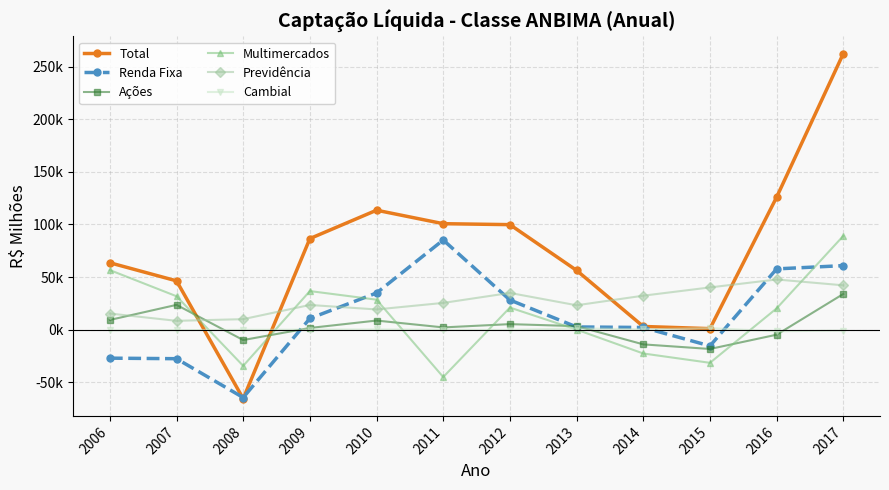

How many intersections are there between Ações and Multimercados?

6